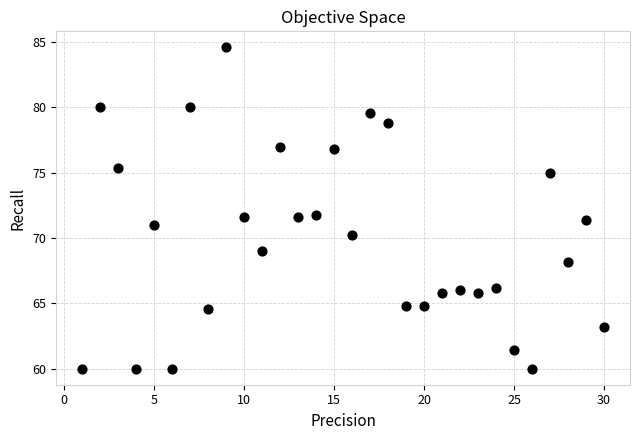

What is the range of Y values (max minus min)?

24.6